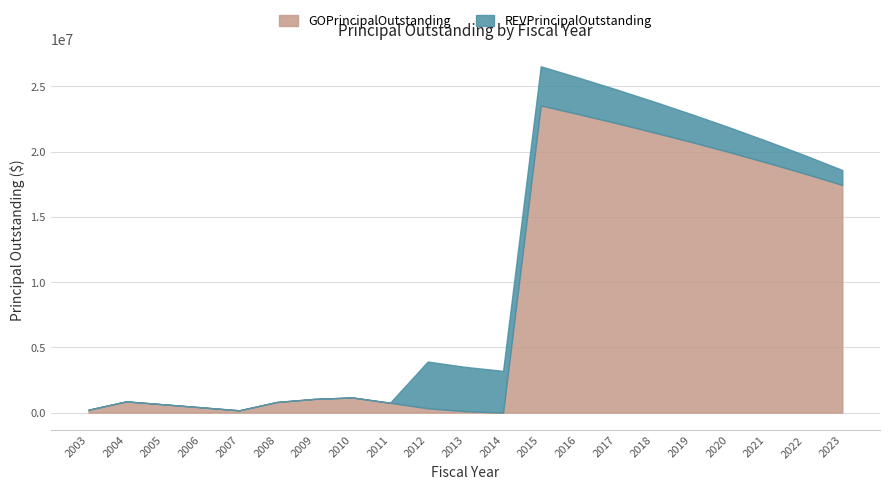

At which label does GOPrincipalOutstanding first exceed 1050000?

2010